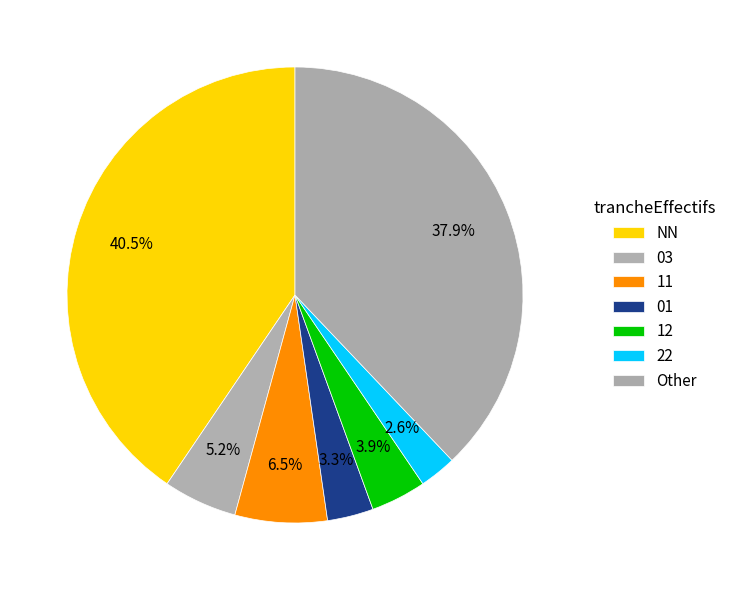

To the nearest percent, what is the difference between the largest and smallest slice percentages?

38%